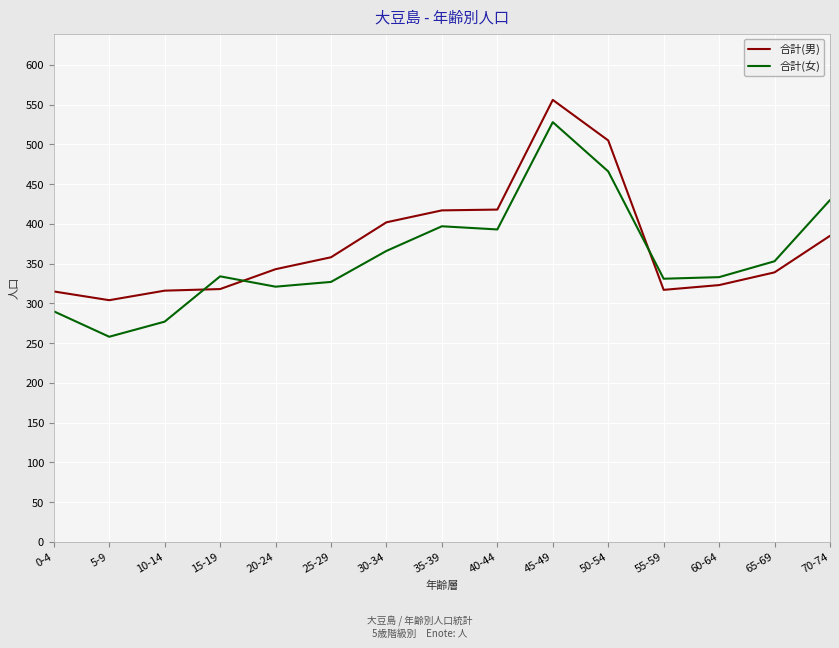

Is the value of 合計(女) at 45-49 greater than the value of 合計(男) at 25-29?

Yes